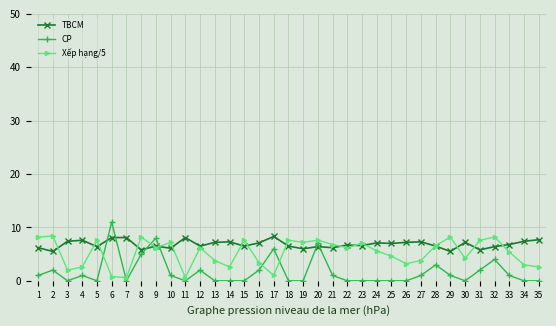

List the series in order of their overall mean, lowest first.

CP, Xếp hạng/5, TBCM